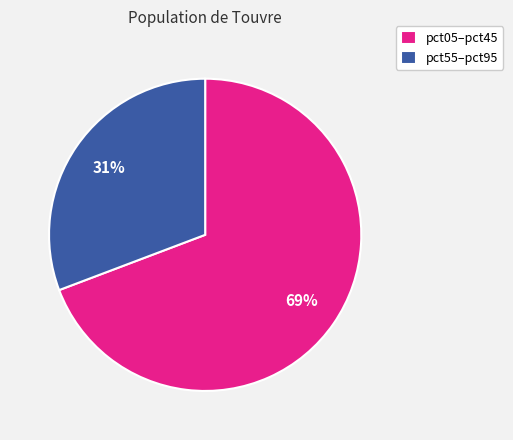

Is the sum of pct05–pct45 and pct55–pct95 greater than half?

Yes